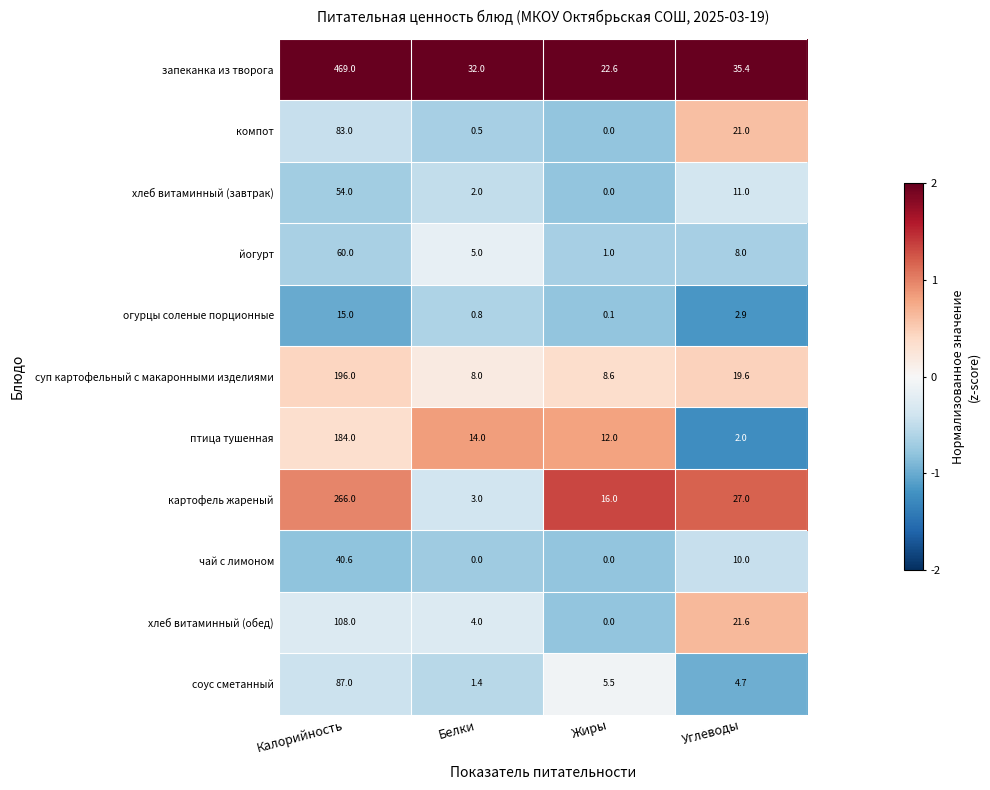

True or false: йогурт has a value of 1.5 at Жиры.

False